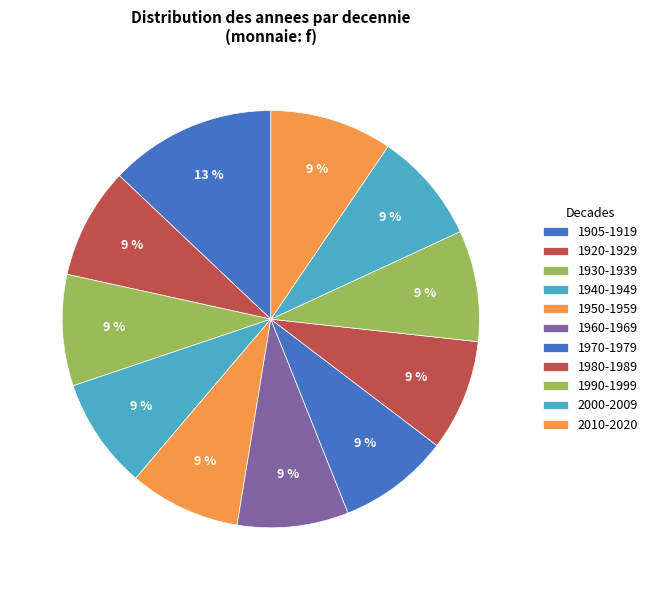

How many slices are in this pie chart?

11